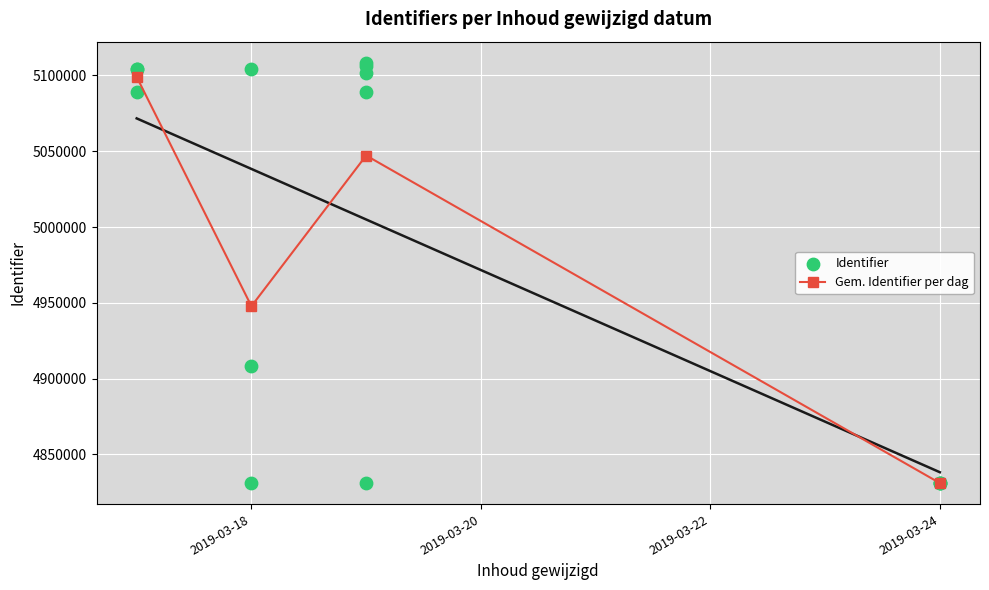

What is the change in value from 2019-03-18 to 2019-03-24?

-273099